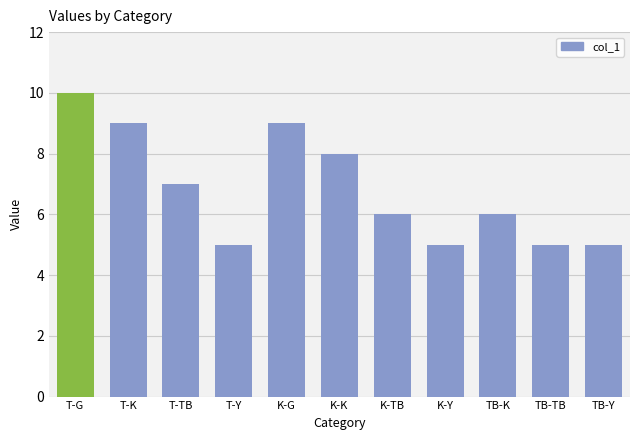

What is the label of the 10th bar from the left?

TB-TB